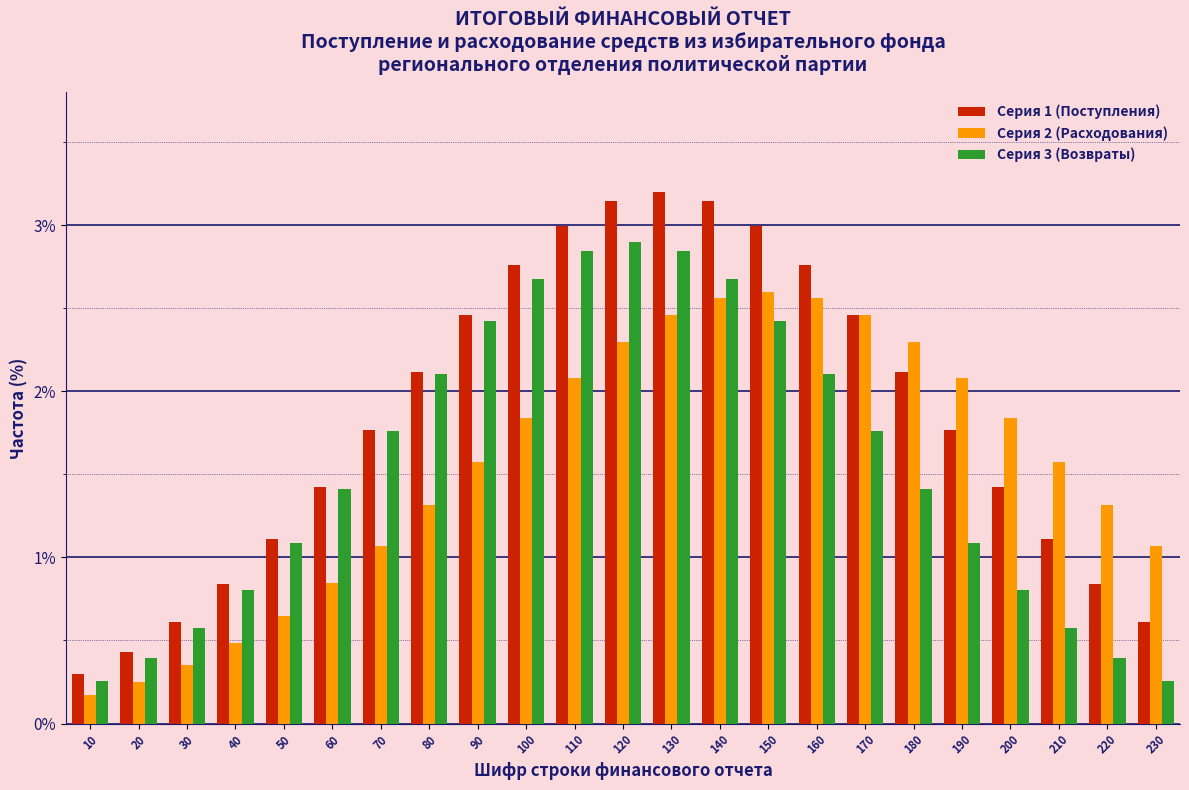

What is the maximum value shown in the chart?

3.2